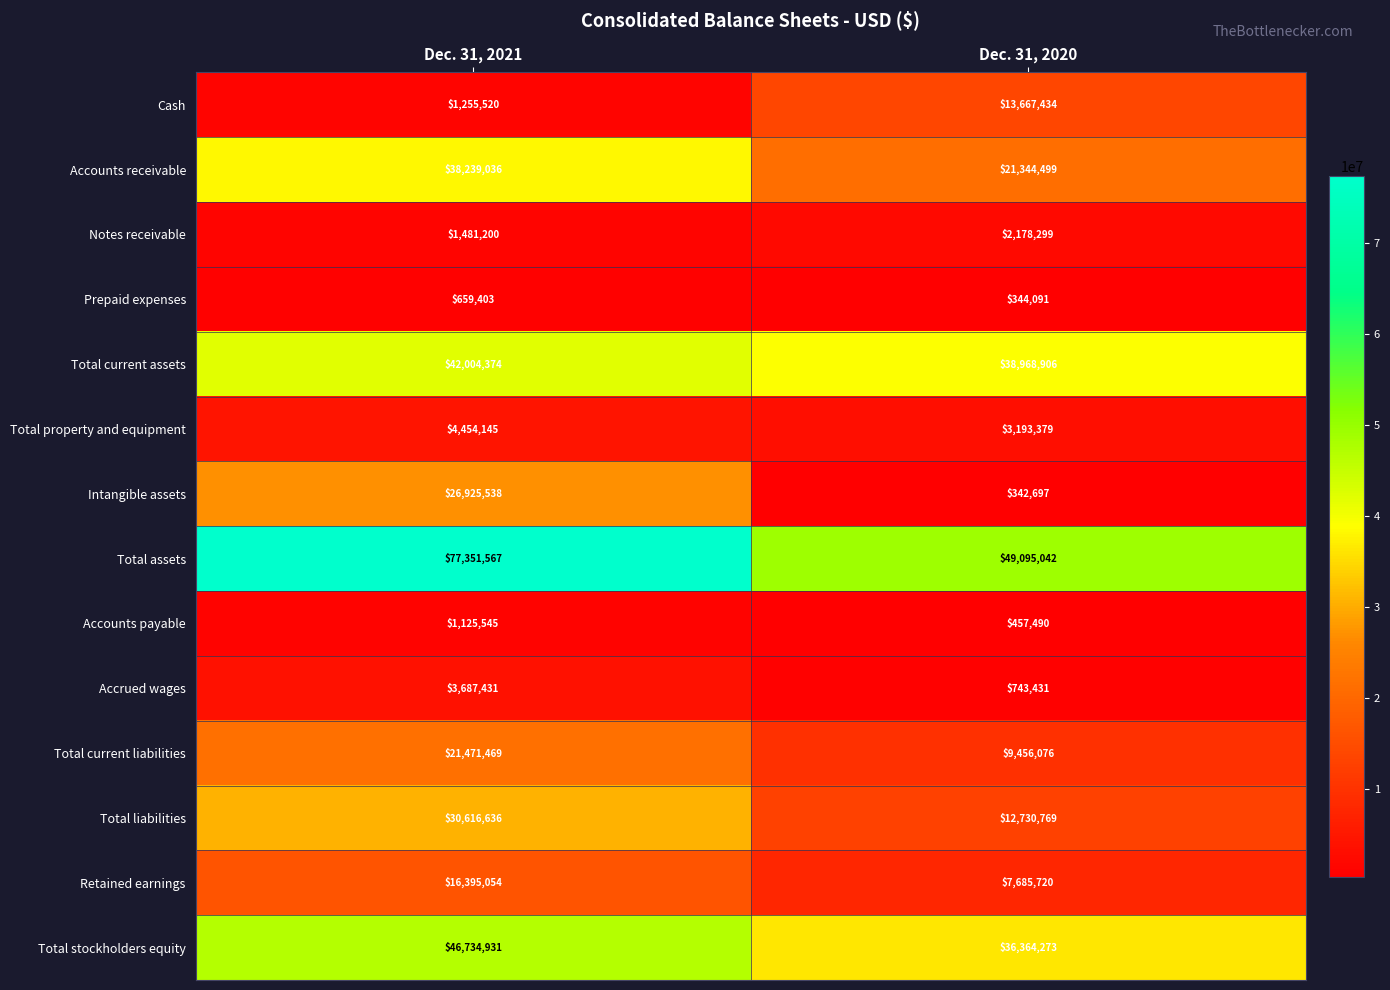

Which series has the largest range (max minus min)?

Total assets